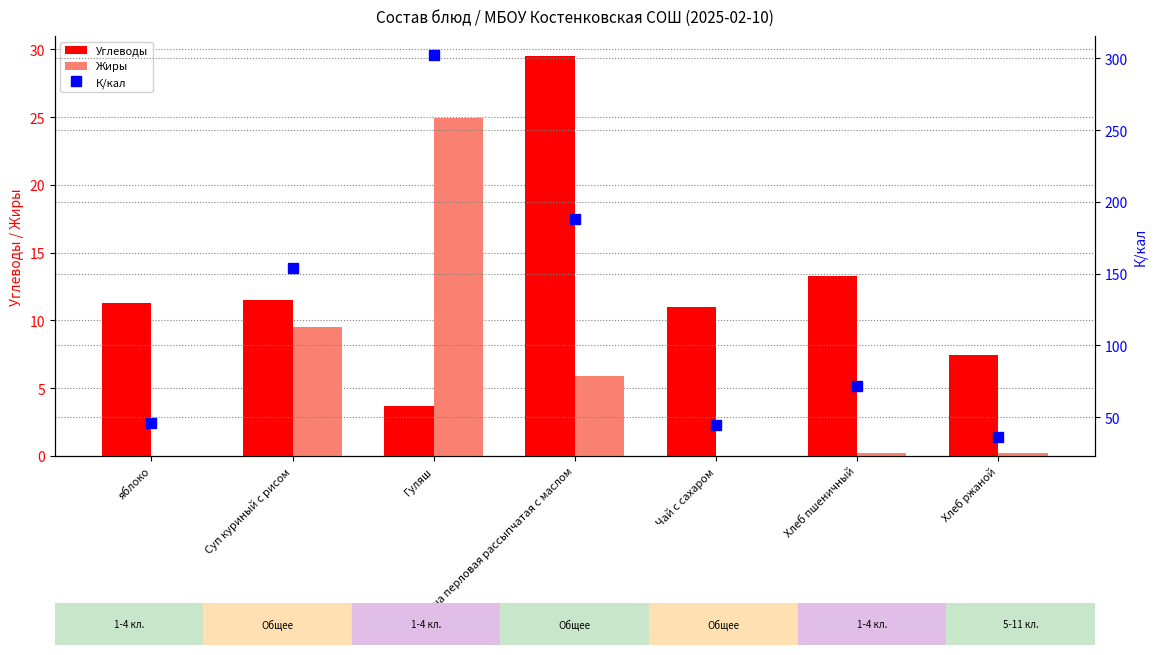

What is the approximate value of Жиры at Гуляш?

24.9